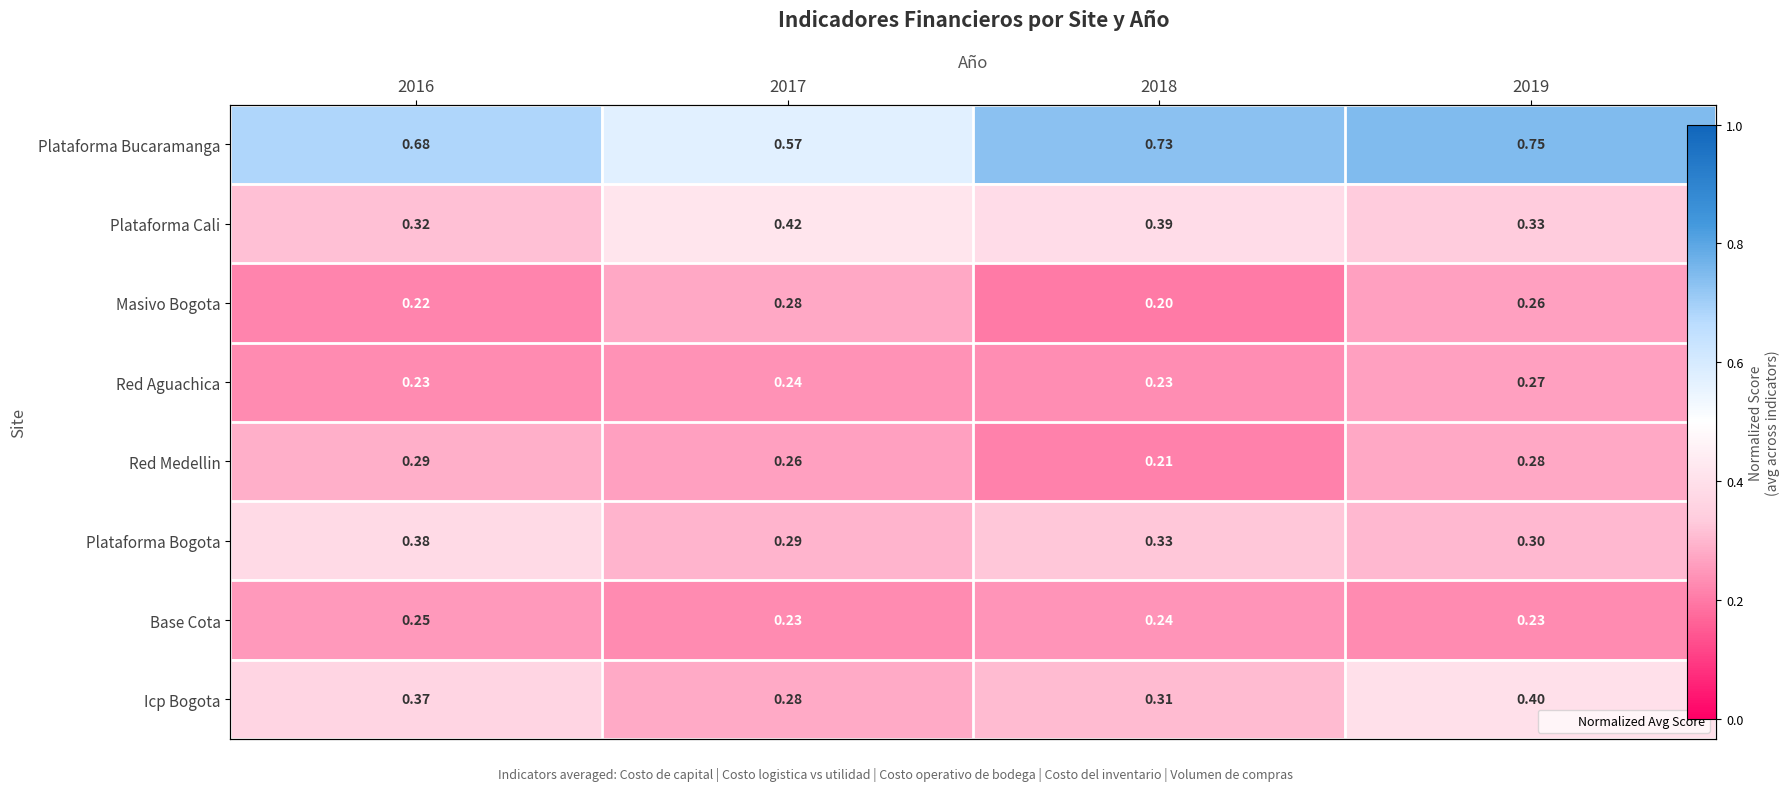

Is the value of Red Medellin at 2016 greater than the value of Plataforma Bogota at 2016?

No